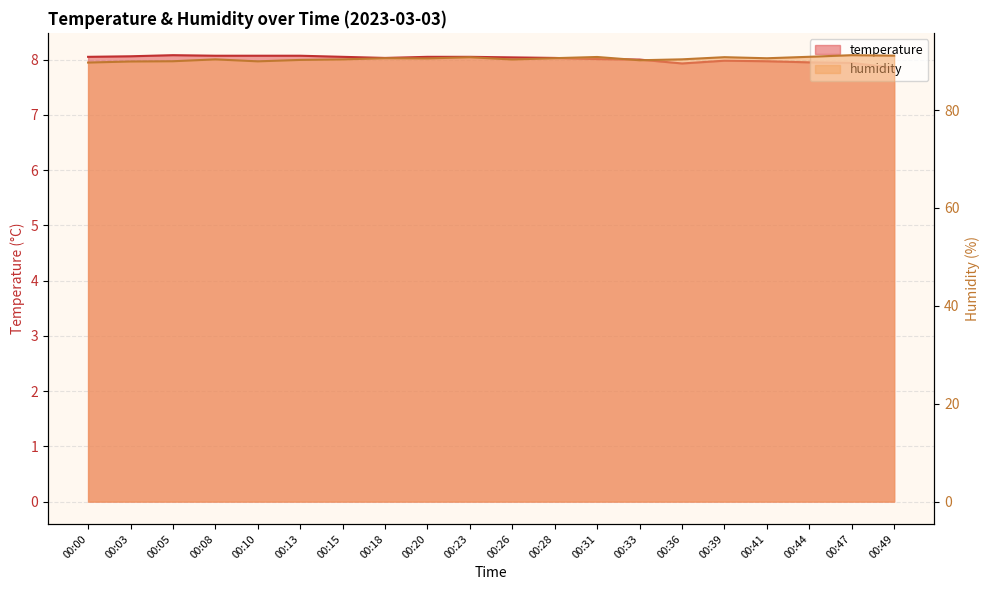

Reading right to left, list all the values displayed in this chart.

temperature: 7.8	7.9	8.0	8.0	8.0	7.9	8.0	8.0	8.0	8.0	8.1	8.1	8.0	8.1	8.1	8.1	8.1	8.1	8.1	8.1
humidity: 91.1	91.2	90.9	90.6	90.8	90.4	90.2	90.8	90.6	90.3	90.8	90.5	90.6	90.3	90.2	90.0	90.3	90.0	89.9	89.7